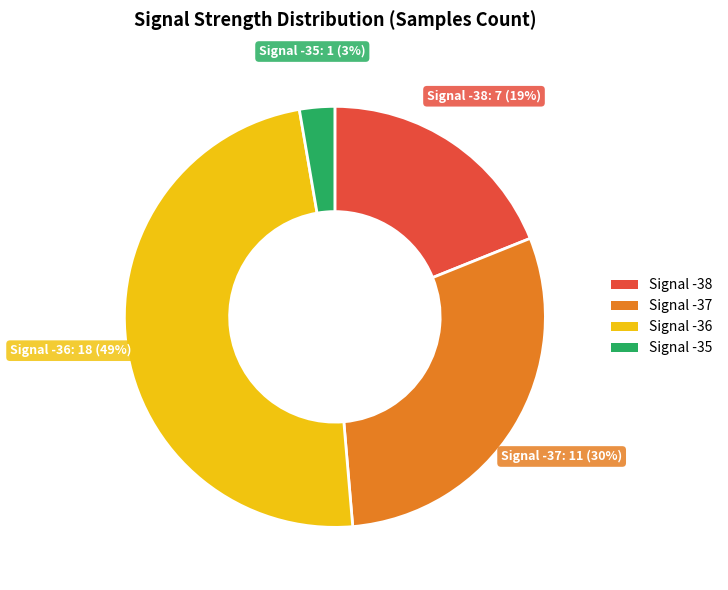

To the nearest percent, what is the average slice percentage?

25%